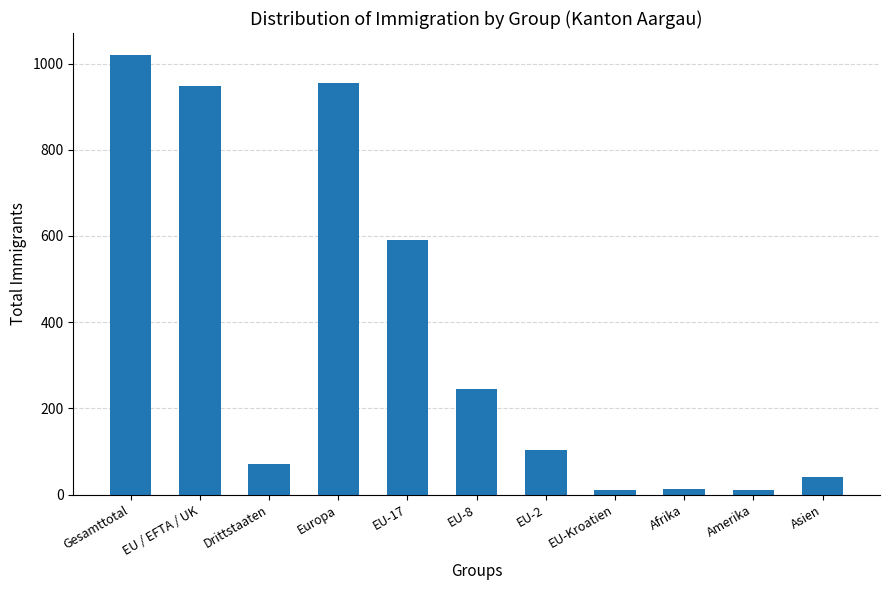

Where does the data first go above 104?

Gesamttotal